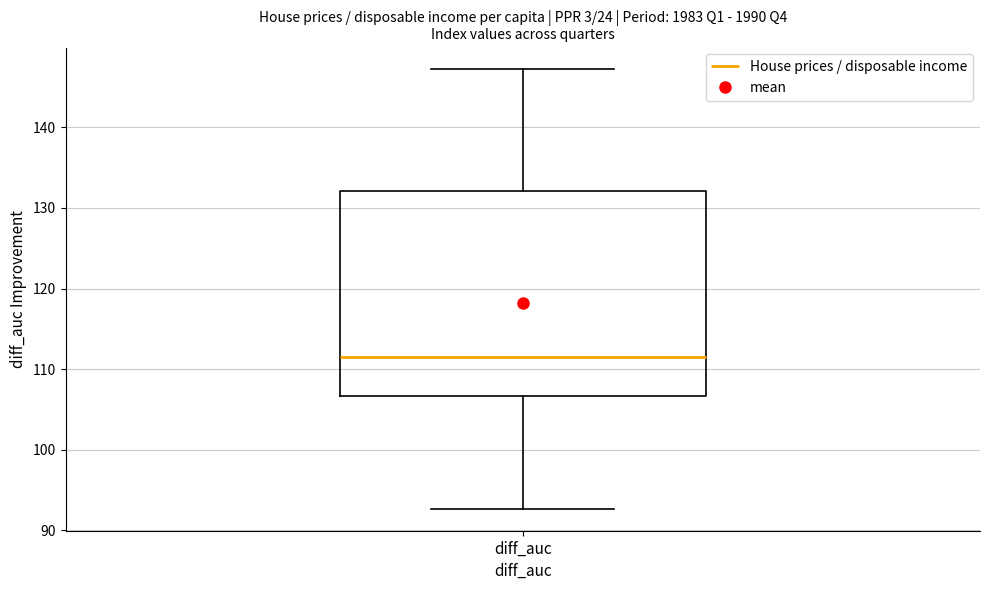

Where does the upper whisker of the box for diff_auc end on the y-axis? The values are not printed on the chart, so give them approximately, as read against the axis.

147